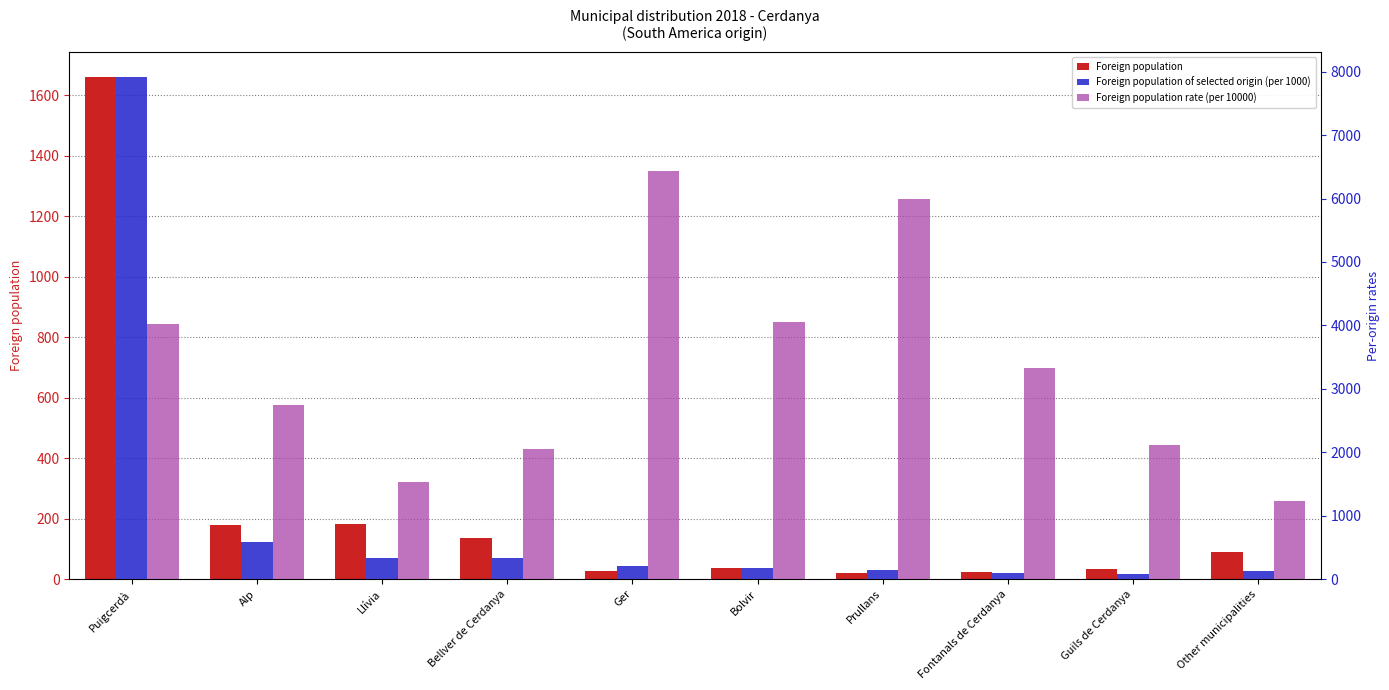

Reading left to right, transcribe all the data shown in this chart.

Foreign population: 1660	179	182	137	28	37	20	24	33	89
Foreign population of selected origin (per 1000): 7915	581	332	332	213	178	142	95	83	130
Foreign population rate (per 10000): 4024	2737	1538	2044	6429	4054	6000	3333	2121	1236